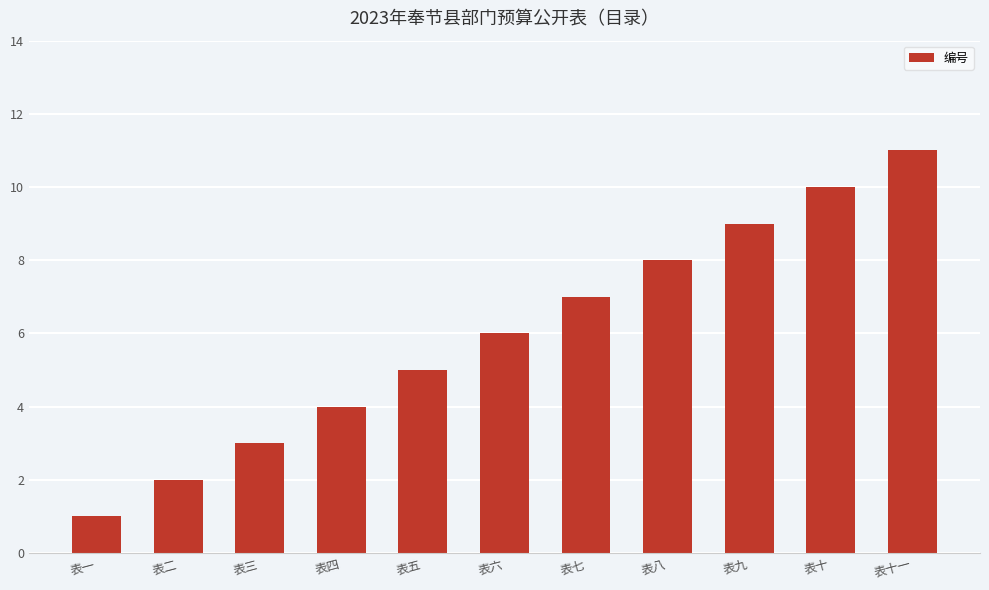

What position from the right is 表八?

4